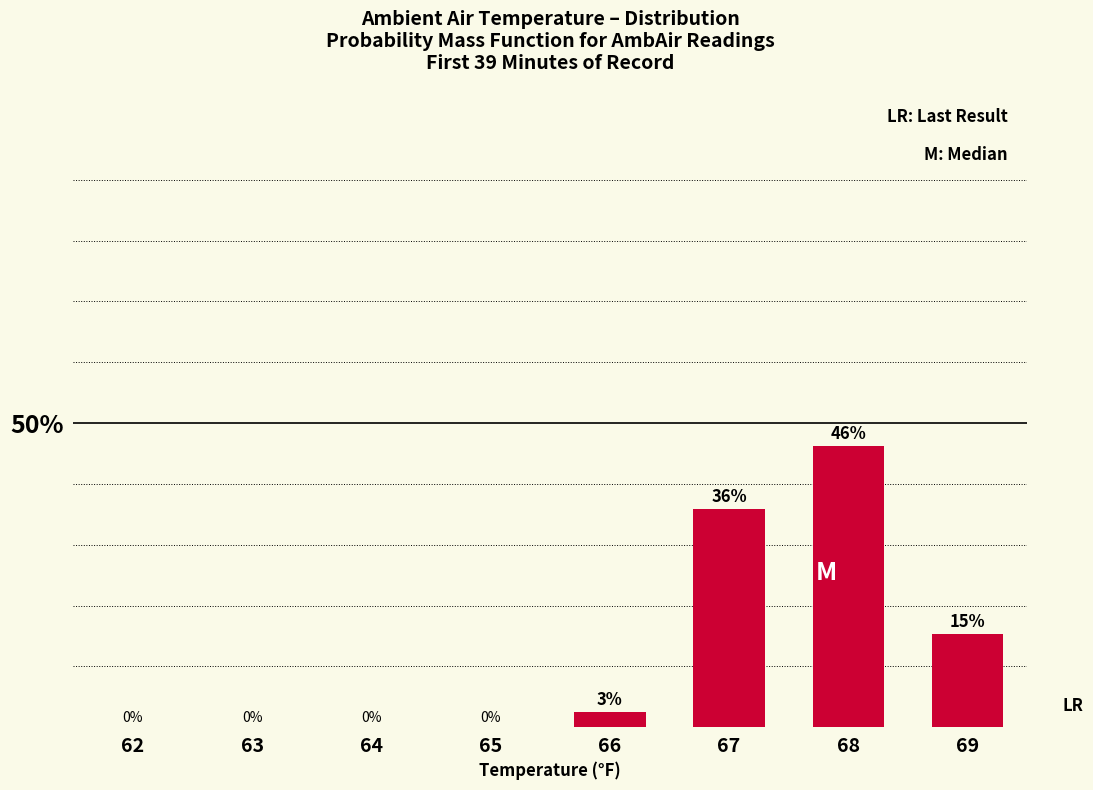

Between 67 and 69, which is larger?

67